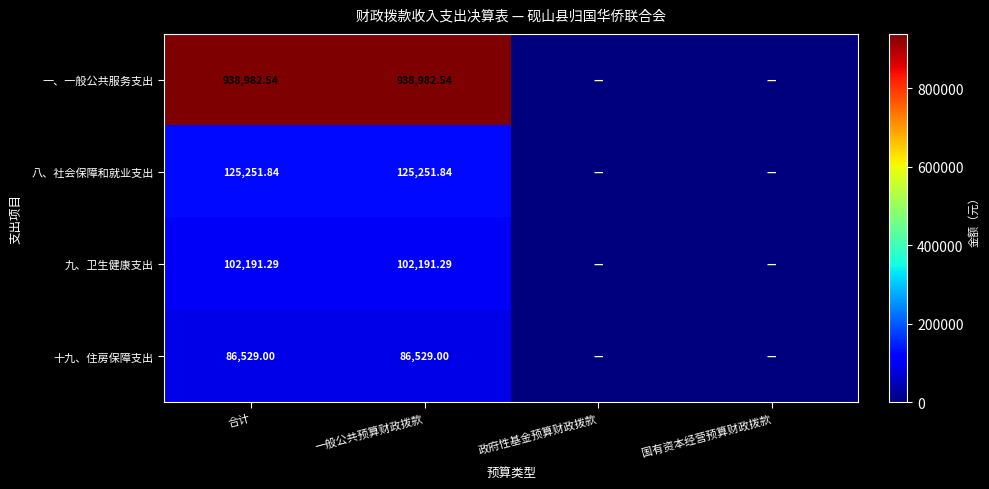

Is it true that 一、一般公共服务支出 equals 0.0 at 政府性基金预算财政拨款?

True